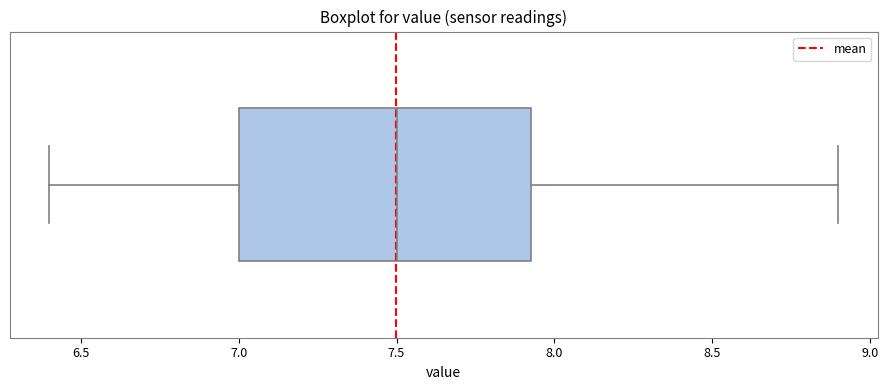

Read this box plot against the x-axis: the position of the median line, the range covered by the box, and the ends of both whiskers. The values are not printed on the chart, so give them approximately, as read against the axis.

median 7.50, box 7.00 to 7.95, whiskers 6.40 to 8.90